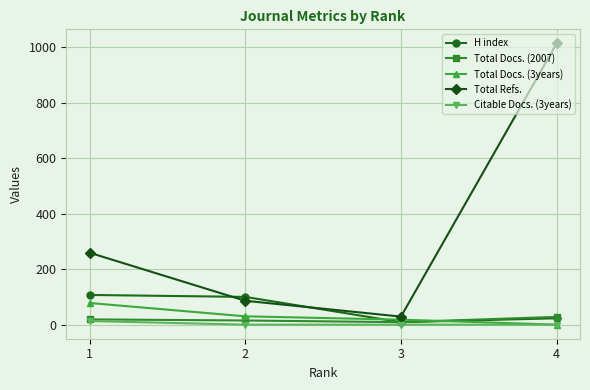

How many data points does each series have?

4